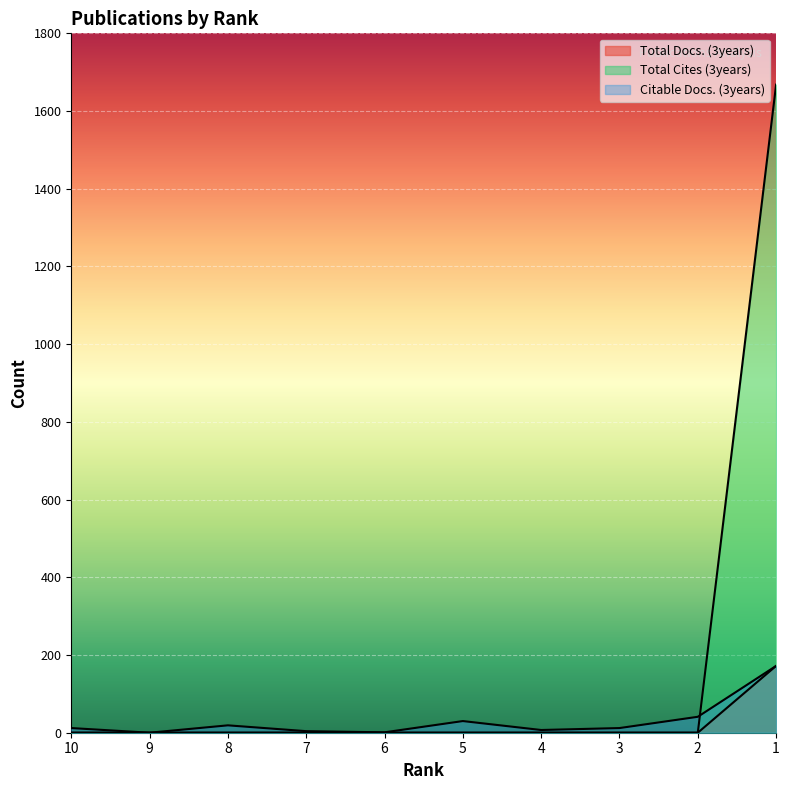

How many data points in Total Docs. (3years) are above 0?

1